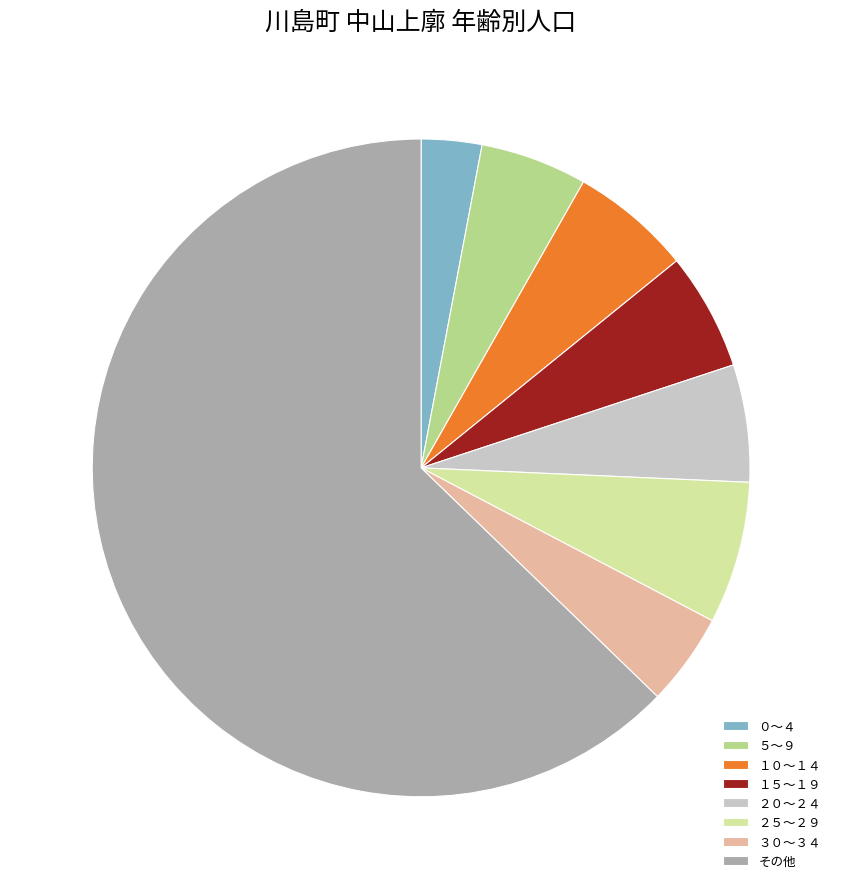

Is the sum of ０～４ and ３０～３４ greater than half?

No